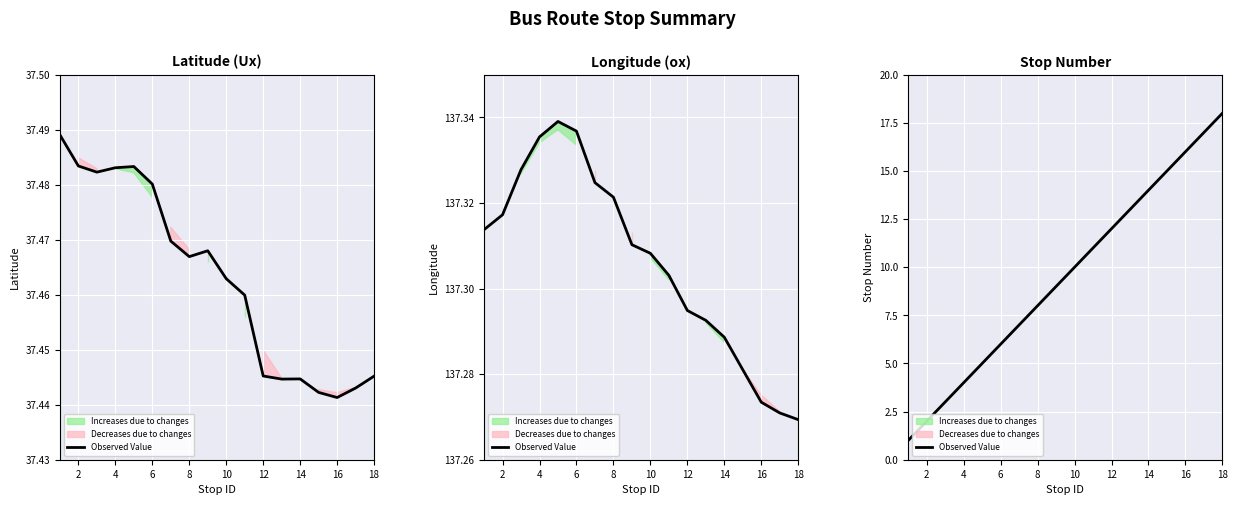

What is the minimum value shown in the chart?

1